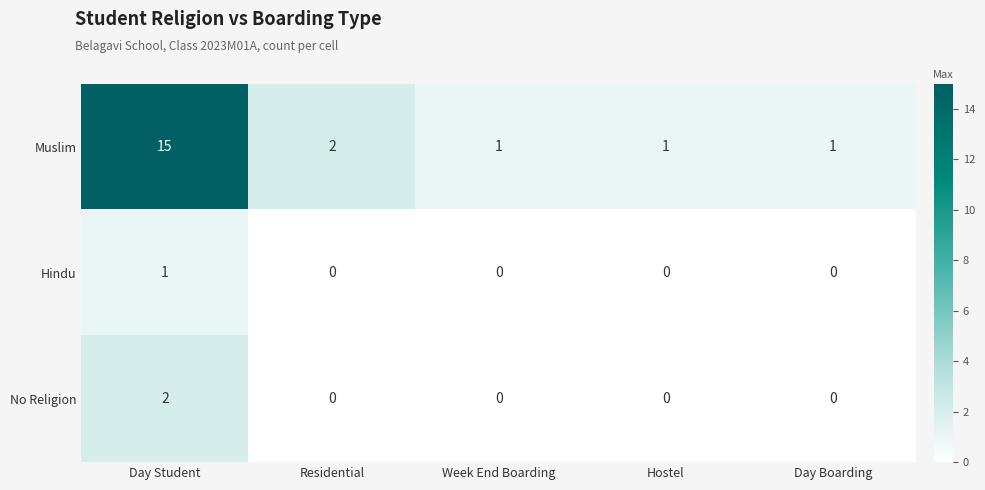

Reading right to left, what are all the values shown in this chart?

Muslim: Day Boarding=1	Hostel=1	Week End Boarding=1	Residential=2	Day Student=15
Hindu: Day Boarding=0	Hostel=0	Week End Boarding=0	Residential=0	Day Student=1
No Religion: Day Boarding=0	Hostel=0	Week End Boarding=0	Residential=0	Day Student=2